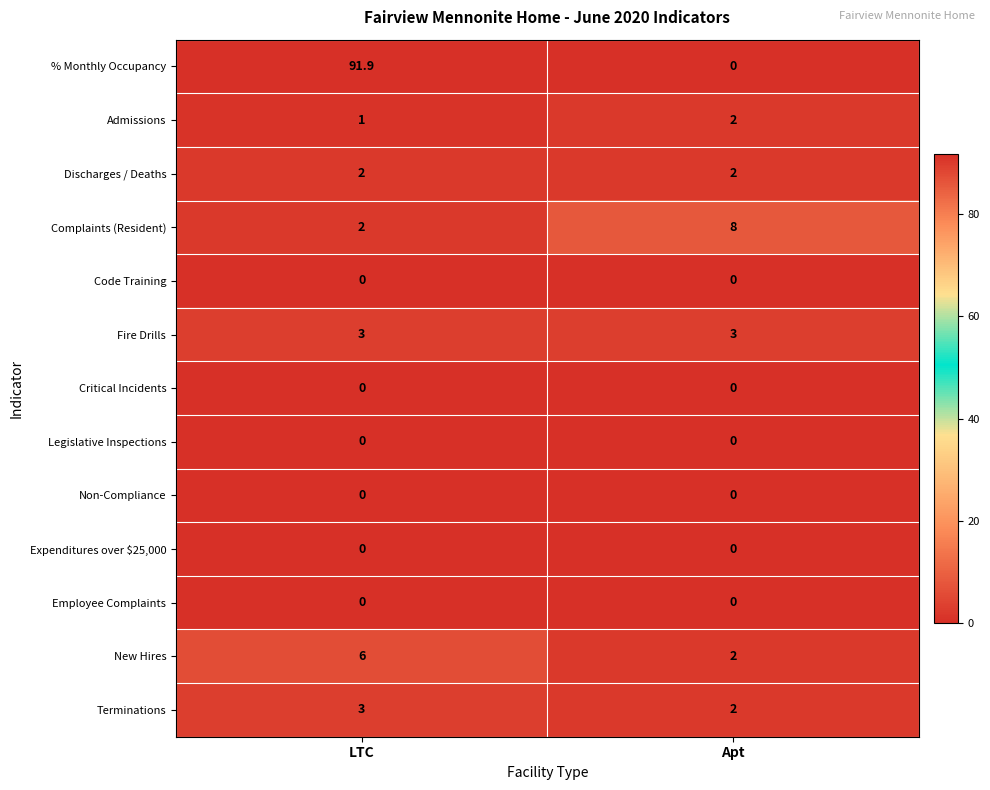

At which category is the sum across all series the highest?

LTC